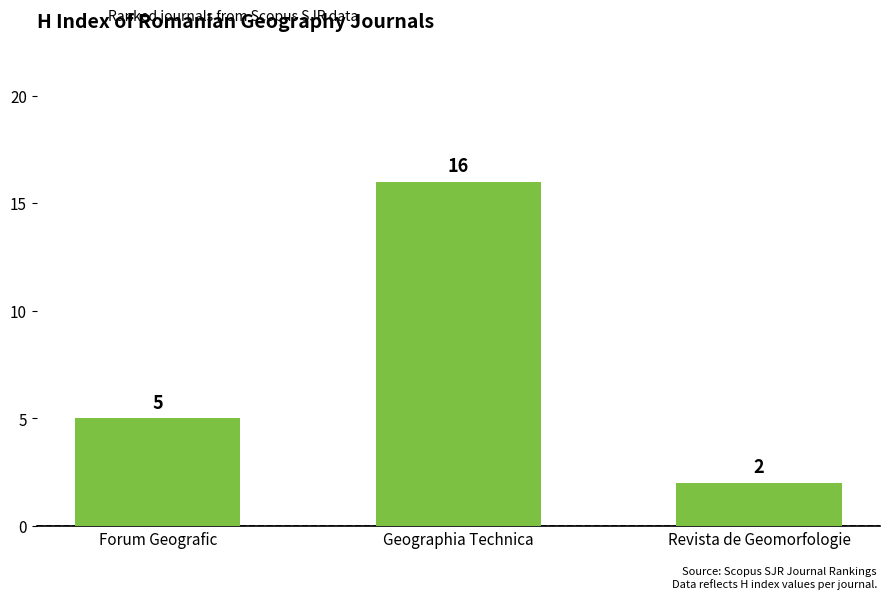

What is the approximate value at Forum Geografic, to the nearest 5?

5